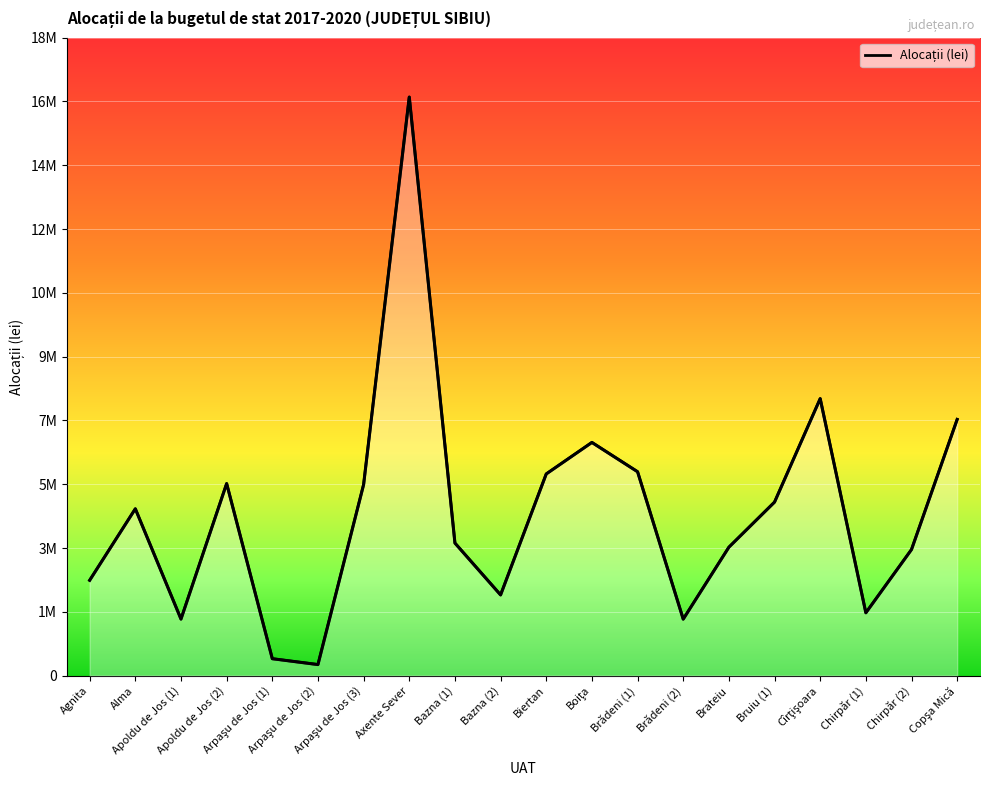

True or false: the data shows 1250191.2 at Bazna (2).

False